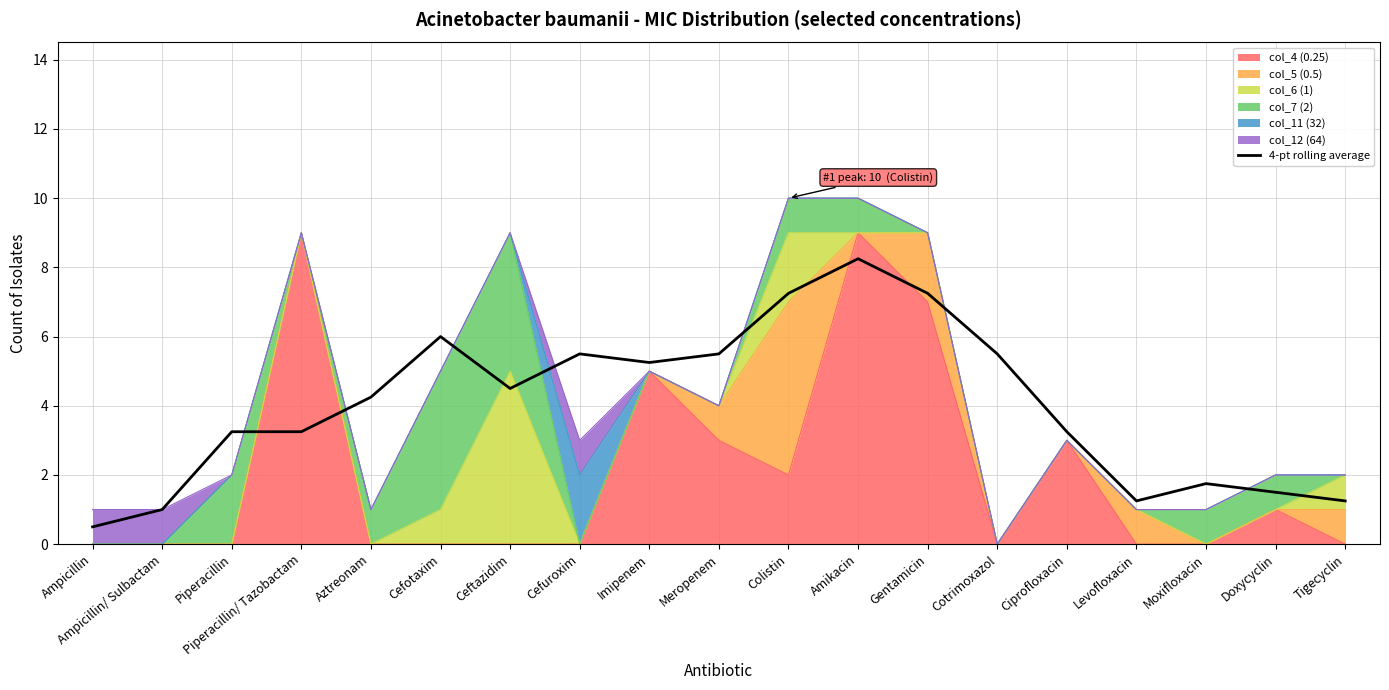

What is the maximum value shown in the chart?

8.2